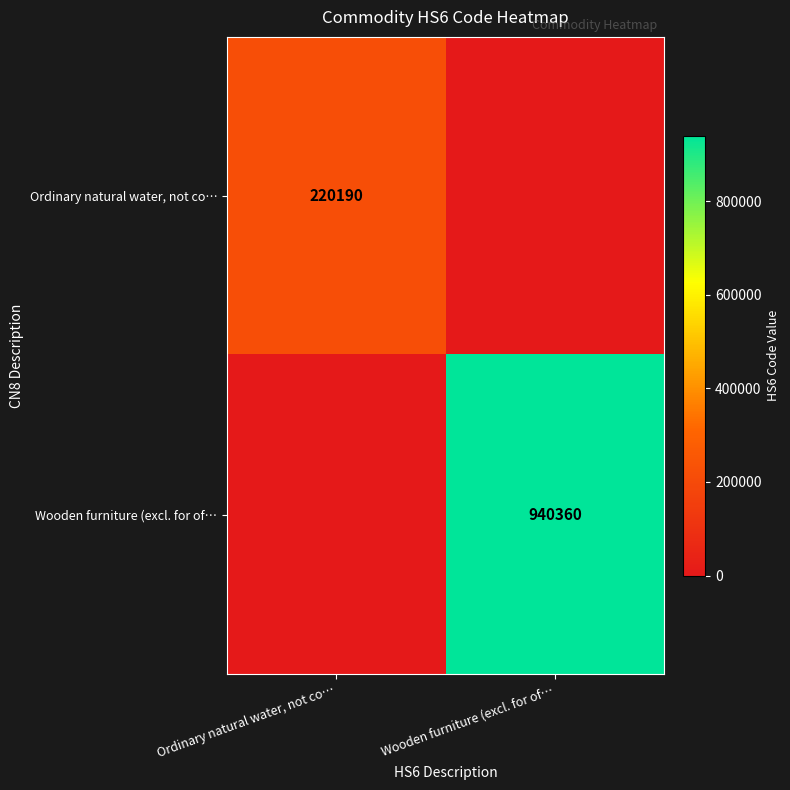

Is it true that Ordinary natural water, not co… equals 220190 at Ordinary natural water, not co…?

True